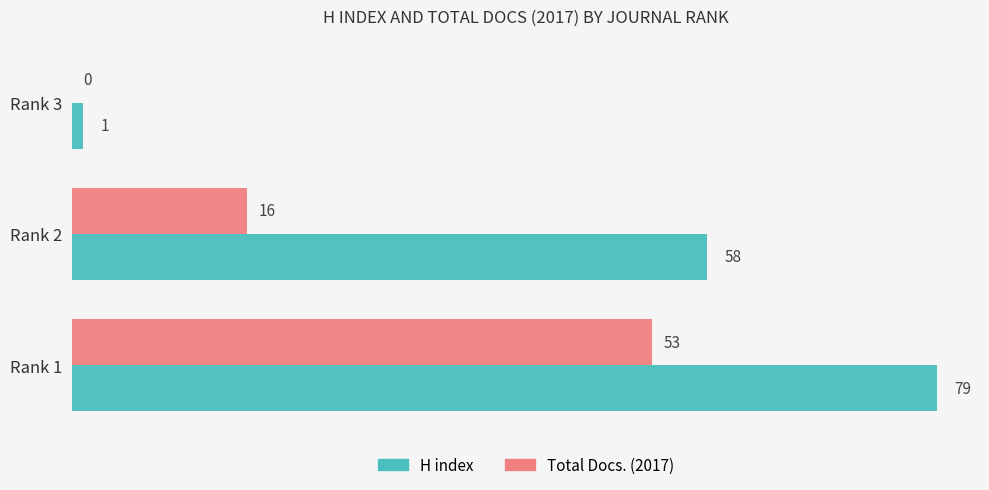

Which series has the largest total across all categories?

H index